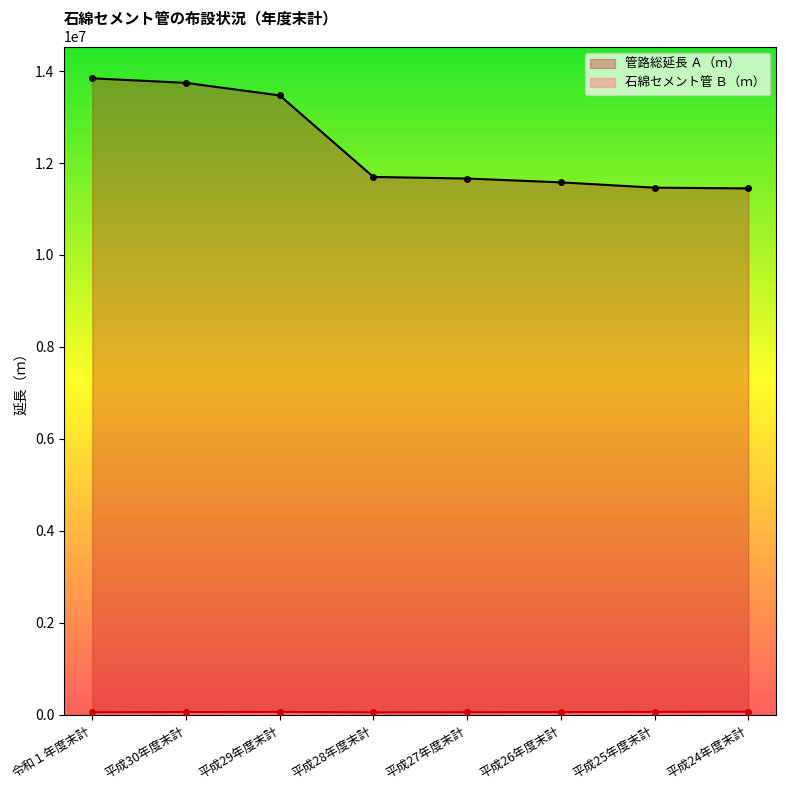

What is the maximum value for 管路総延長 Ａ（ｍ）?

13842914